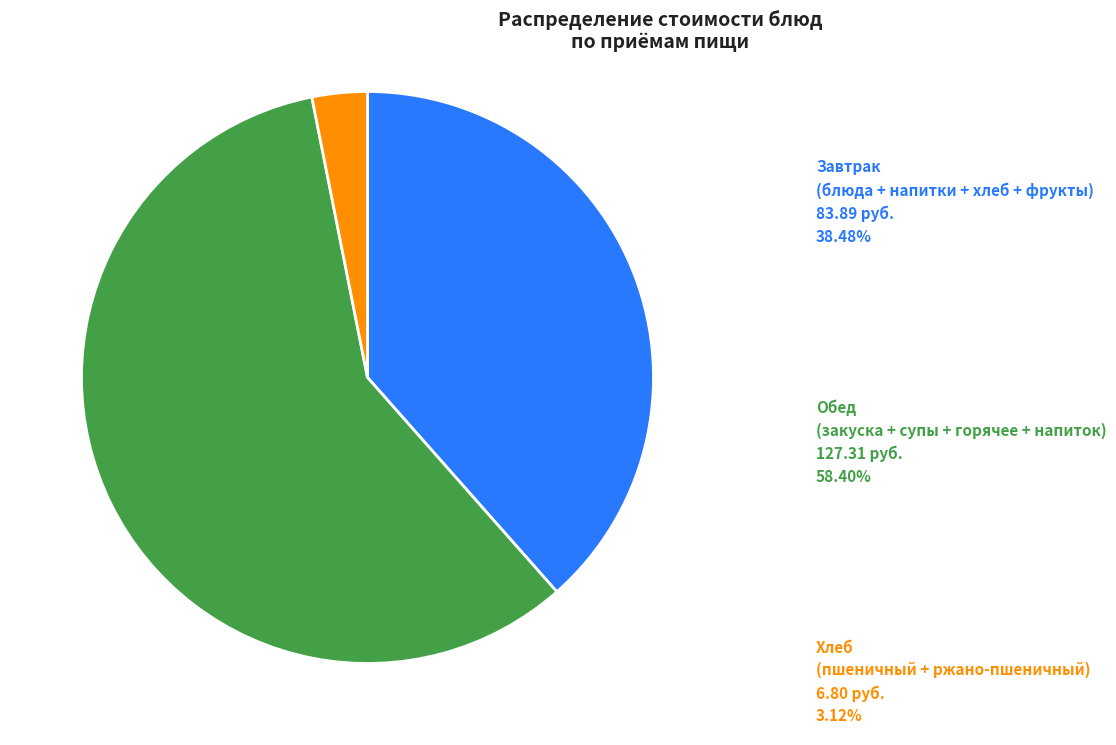

Is there any slice that represents more than half of the pie?

Yes